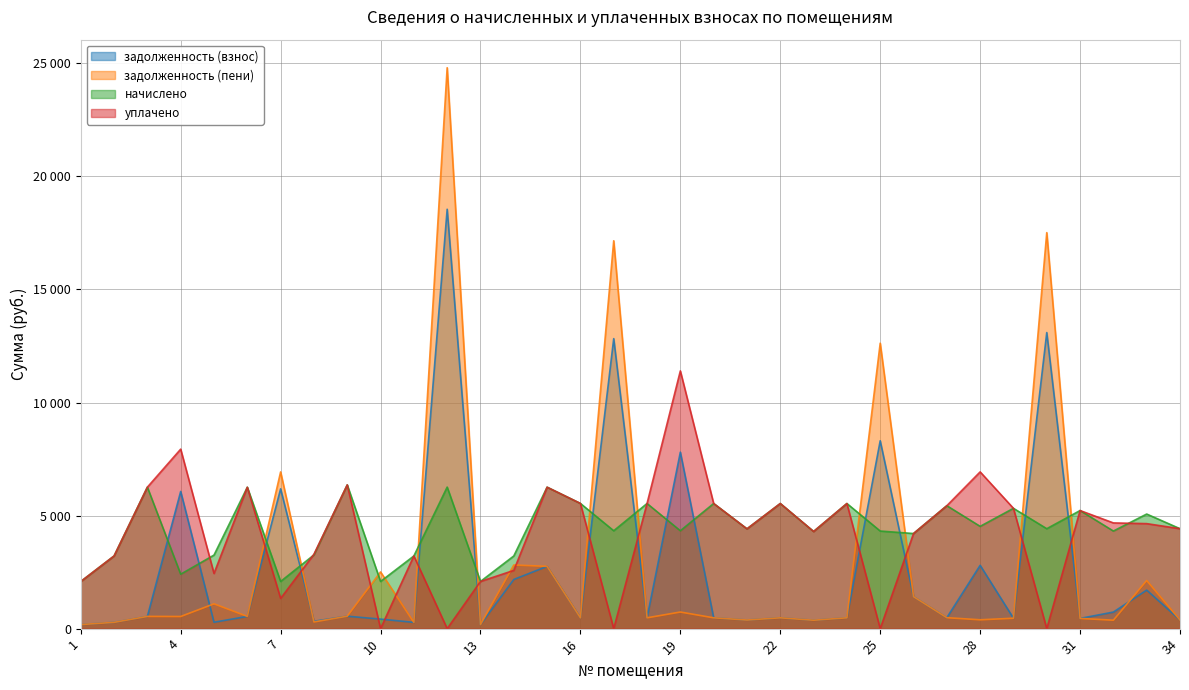

What is the difference between the highest and lowest values at 3?

5715.8